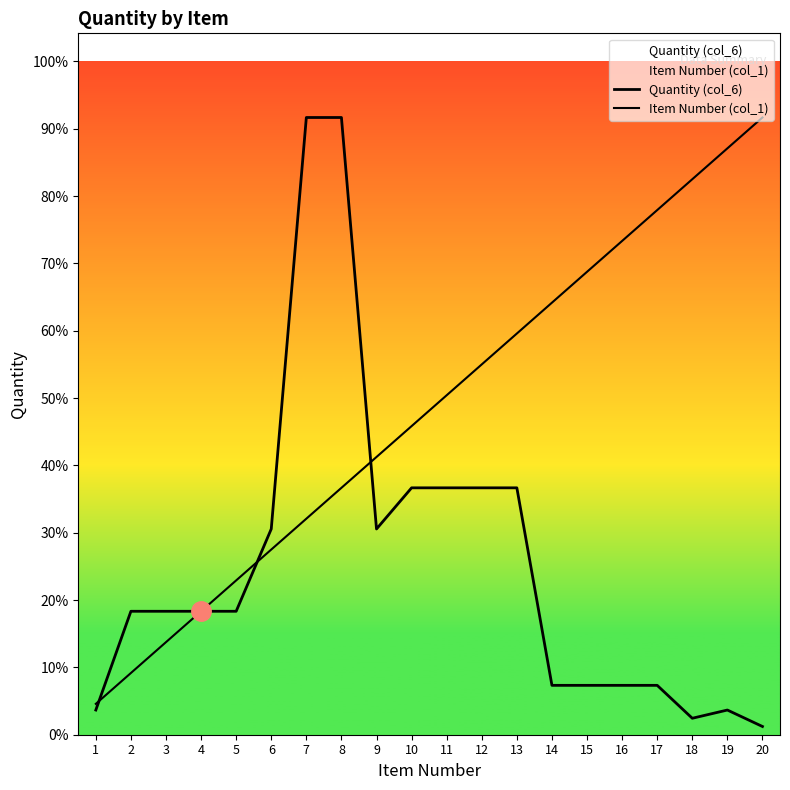

List the labels in order of Quantity (col_6) value, smallest first.

20, 18, 1, 19, 14, 15, 16, 17, 2, 3, 4, 5, 6, 9, 10, 11, 12, 13, 7, 8